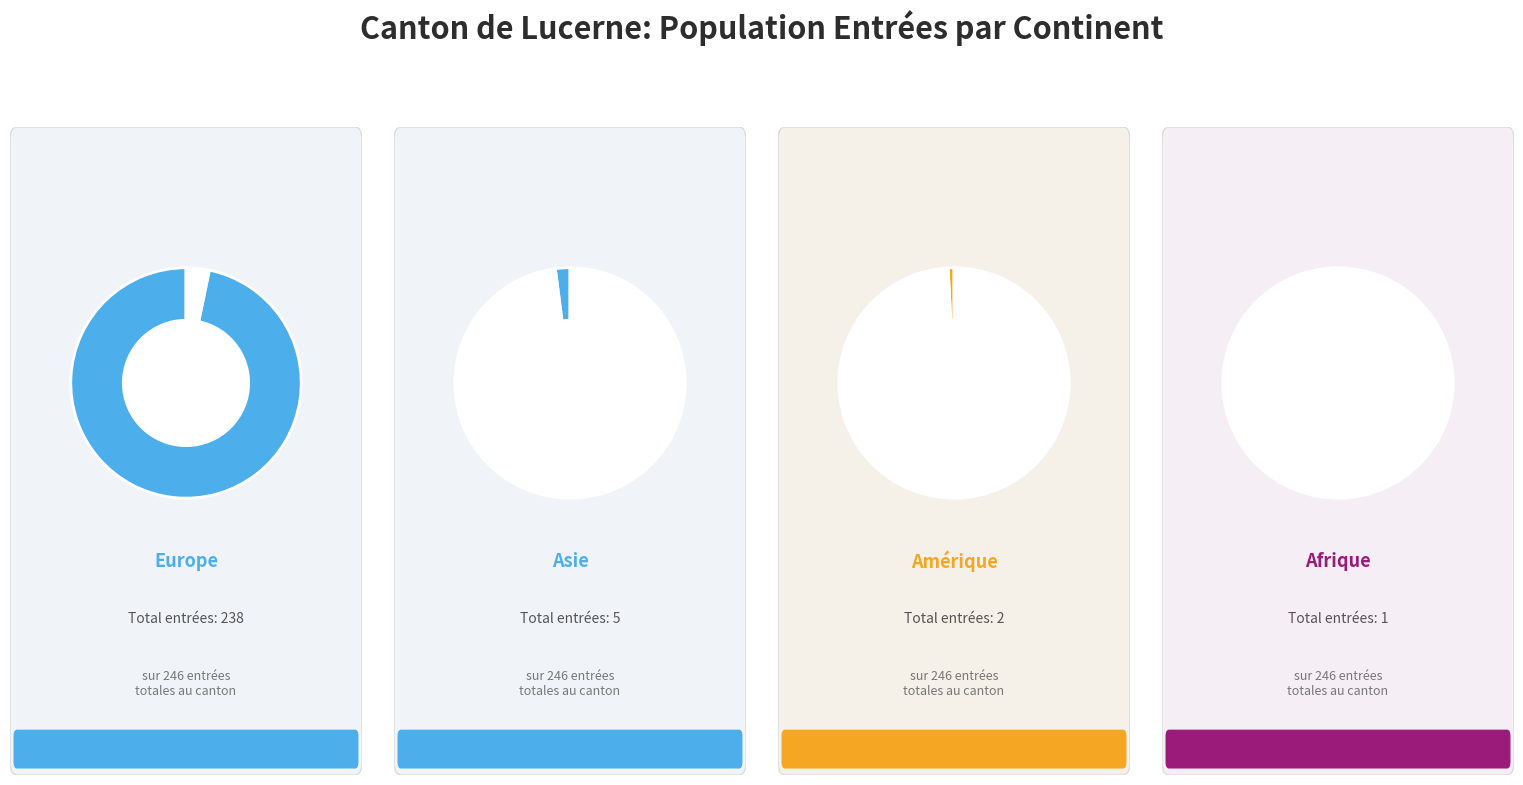

The Amérique slice represents 11% of the pie. True or false?

False